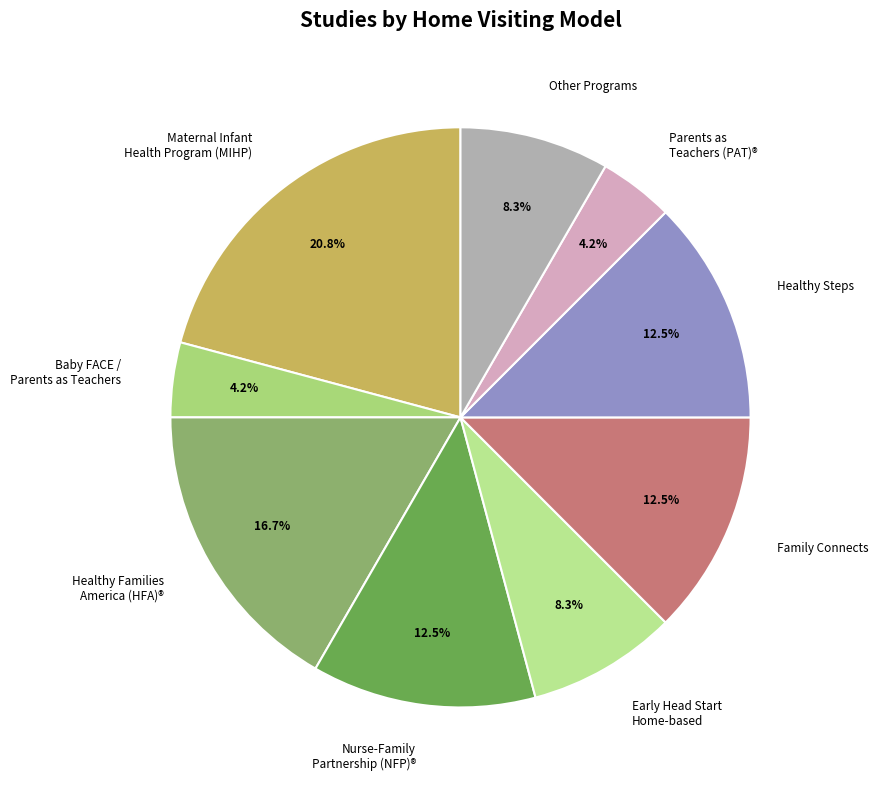

Which slice is the largest?

Maternal Infant Health Program (MIHP)